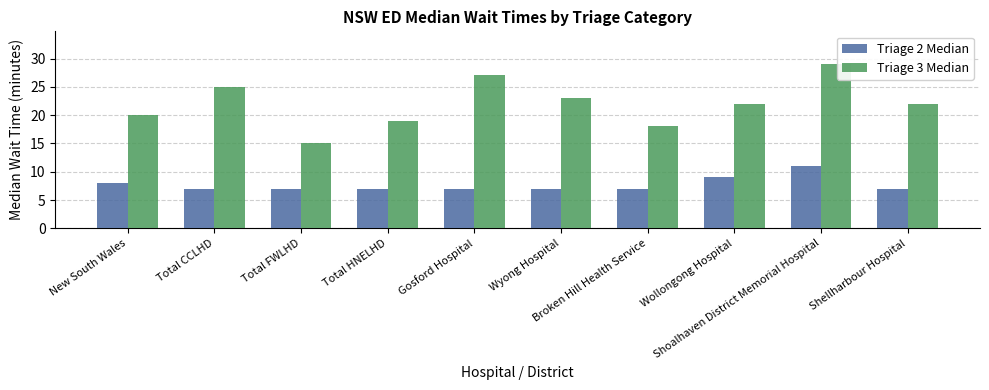

List the series in order of their peak value, highest first.

Triage 3 Median, Triage 2 Median